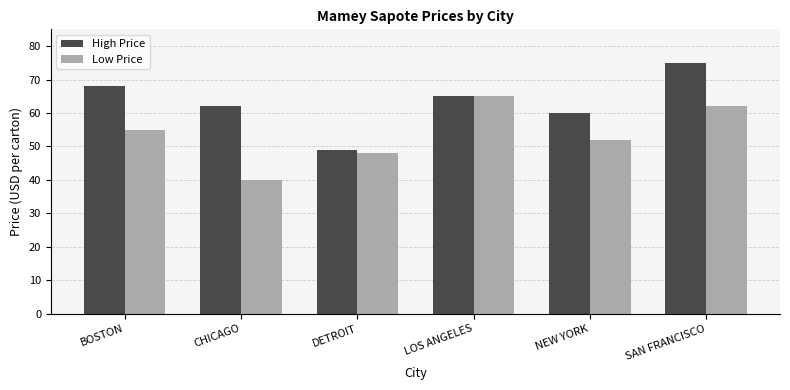

Which label corresponds to the smallest value in the chart?

CHICAGO